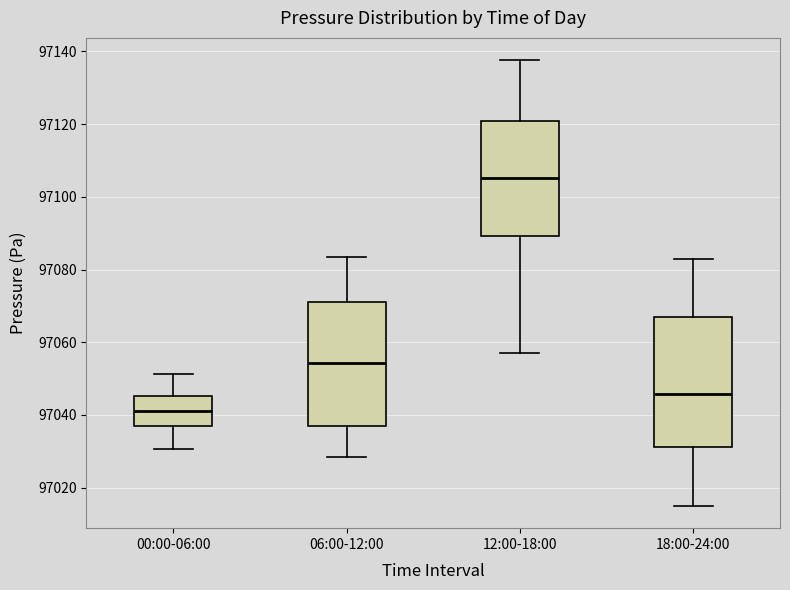

Reading left to right, read every box against the y-axis: the position of its median line, the range the box covers, and the ends of its whiskers. The values are not printed on the chart, so give them approximately, as read against the axis.

00:00-06:00: median 97042, box 97036 to 97046, whiskers 97030 to 97052
06:00-12:00: median 97054, box 97038 to 97070, whiskers 97028 to 97084
12:00-18:00: median 97106, box 97090 to 97120, whiskers 97058 to 97138
18:00-24:00: median 97046, box 97032 to 97066, whiskers 97016 to 97084